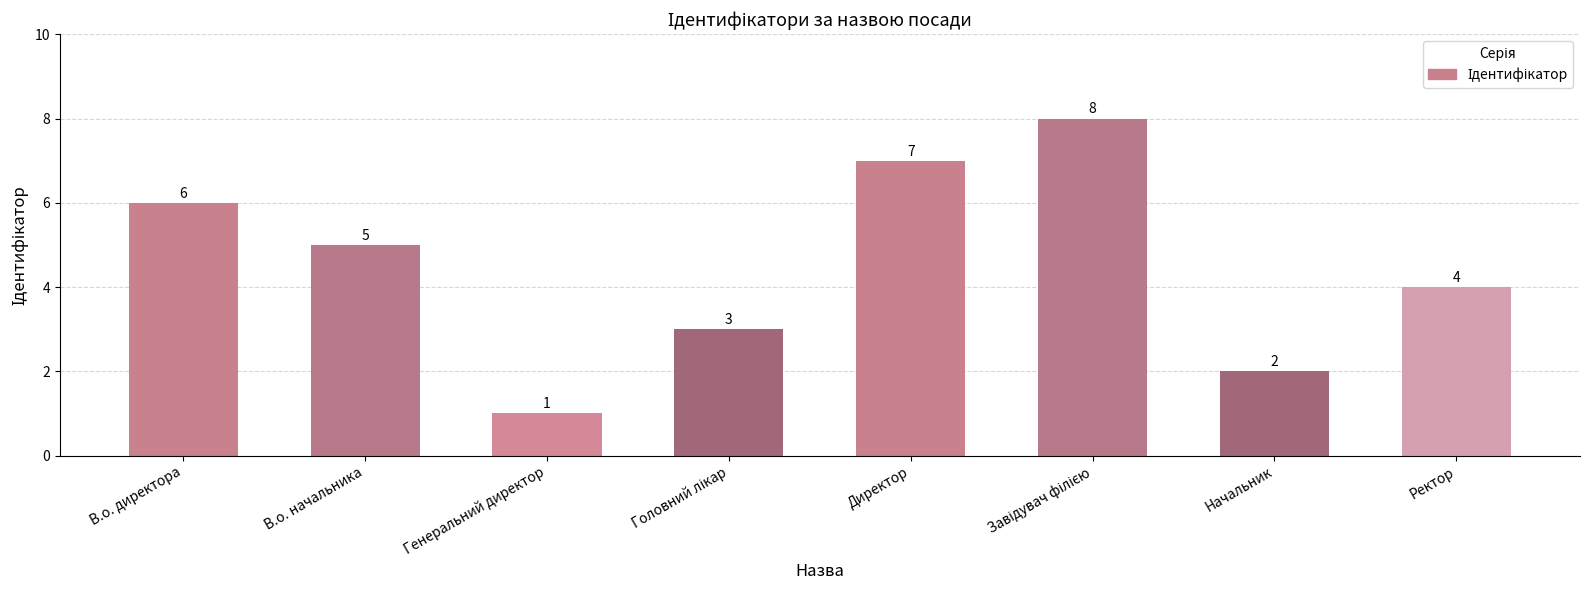

Read the value at В.о. директора.

6